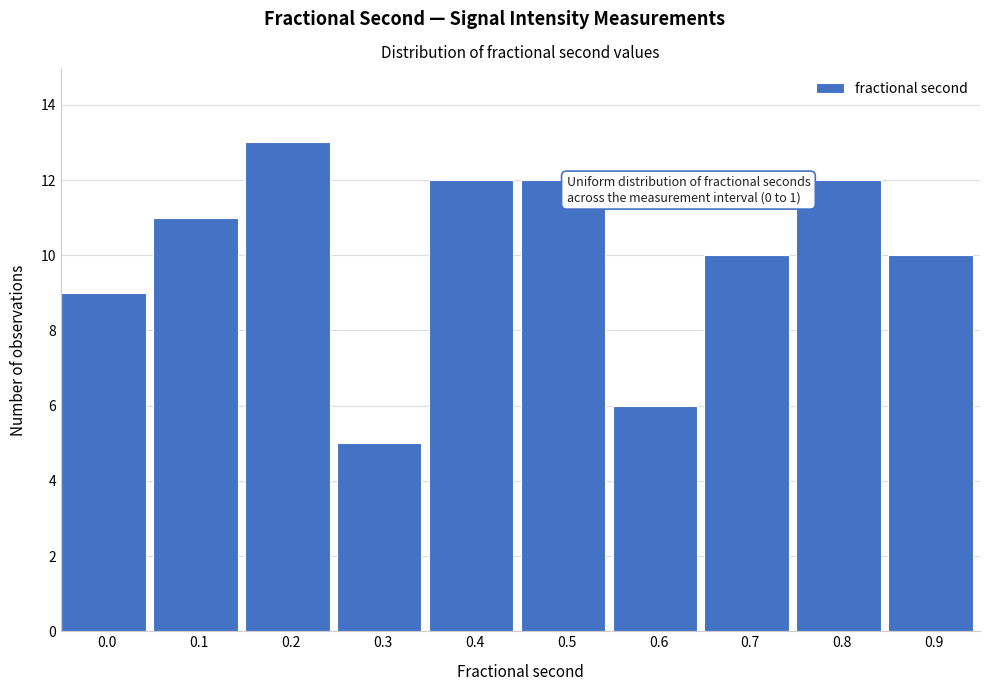

Reading left to right, extract all data points from this chart.

9	11	13	5	12	12	6	10	12	10